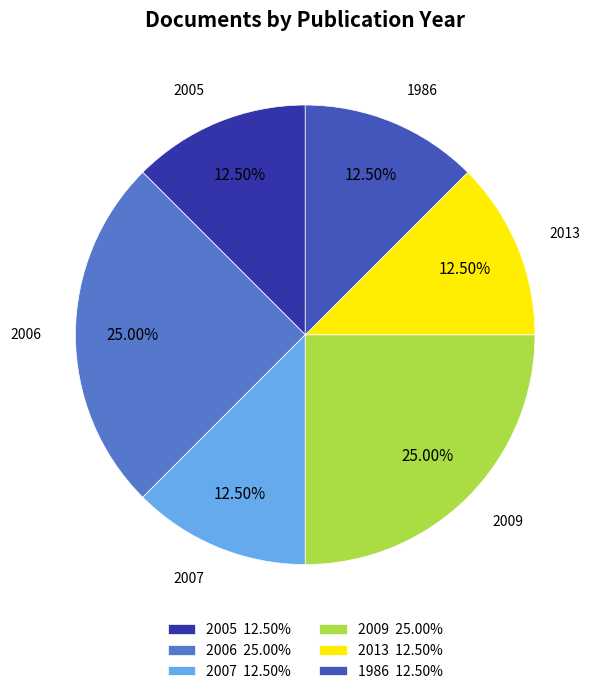

Does any single category account for the majority?

No